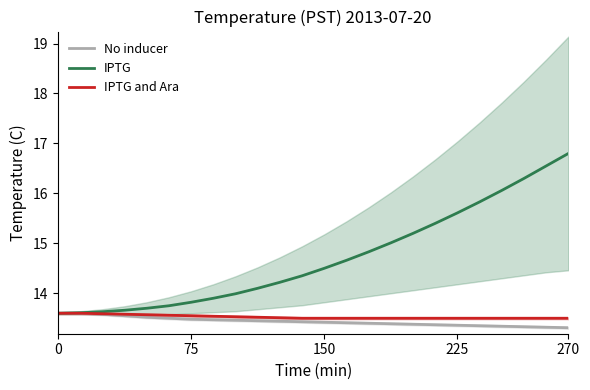

Is it true that No inducer equals 8.8 at 270?

False